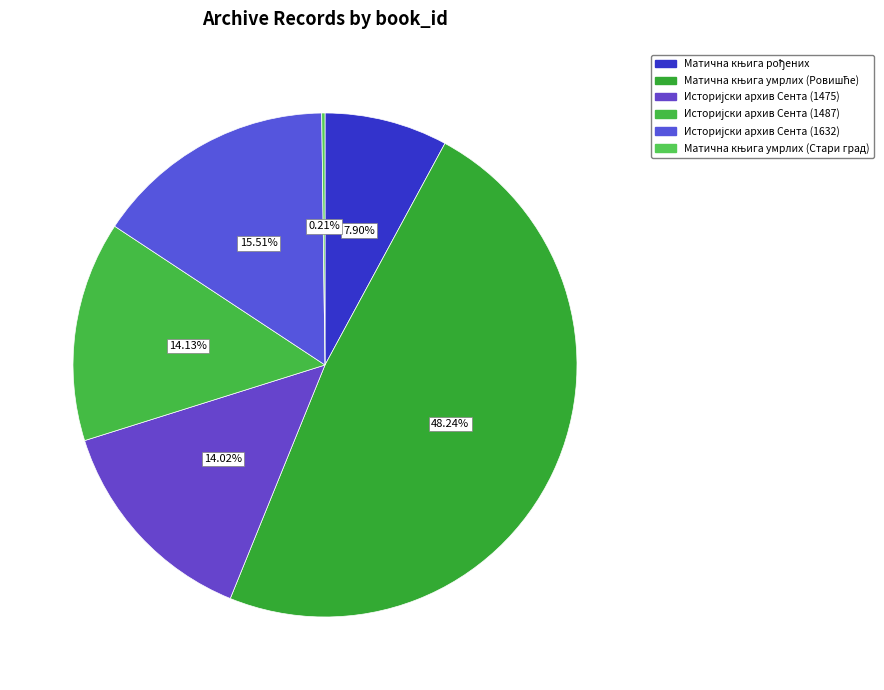

Does any single category account for the majority?

No